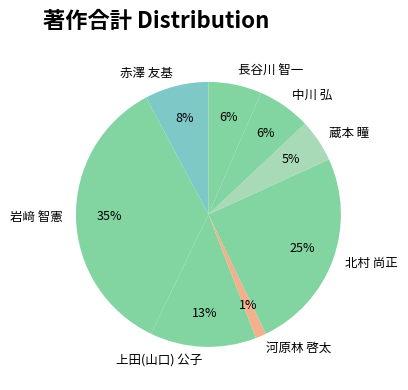

Which has a higher value, 河原林 啓太 or 中川 弘?

中川 弘